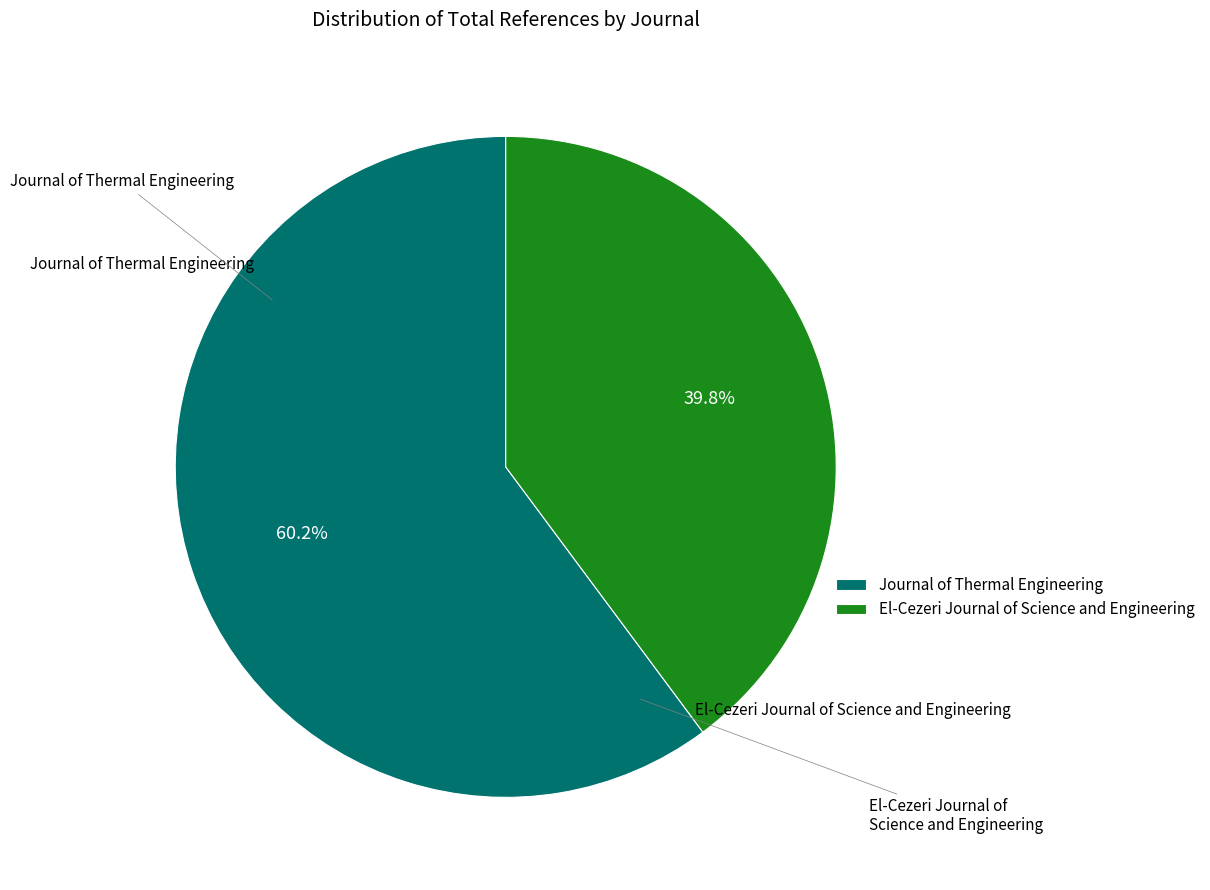

Is it true that Journal of Thermal Engineering is 60% of the pie?

True